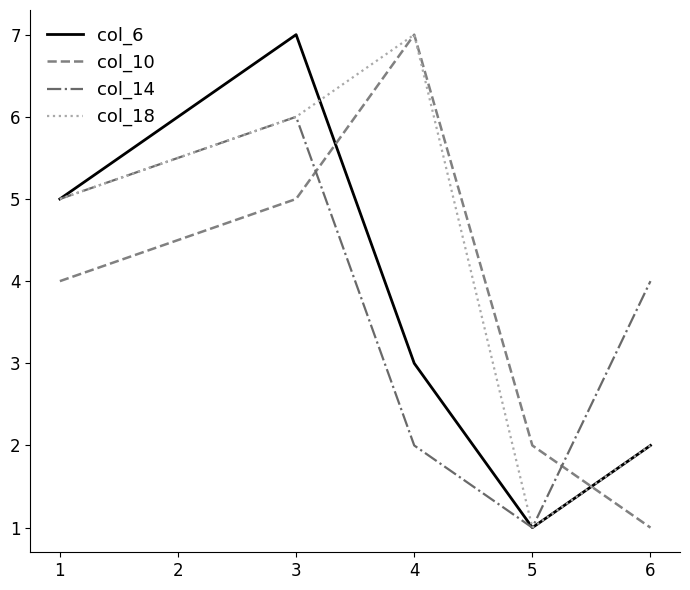

At which category is the sum across all series the highest?

3